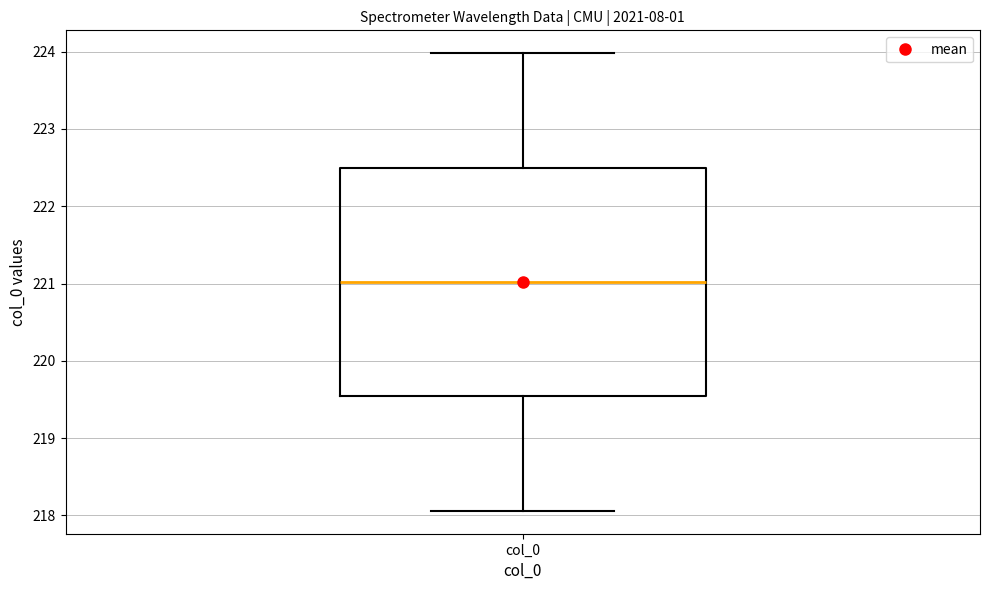

Where is the upper edge of the box for col_0 on the y-axis? The values are not printed on the chart, so give them approximately, as read against the axis.

222.5